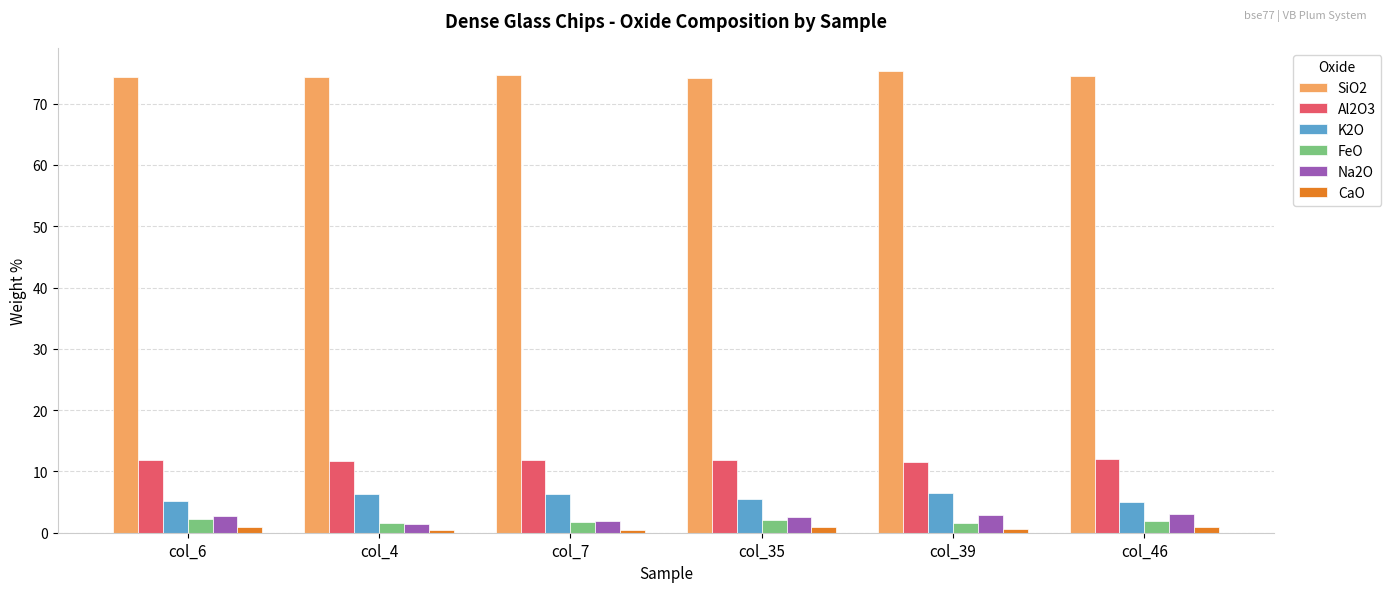

How many series are shown in this chart?

6